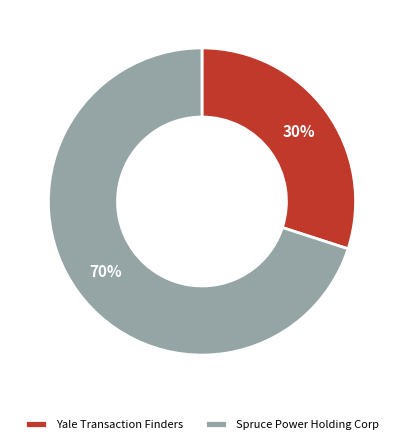

How many slices are in this pie chart?

2